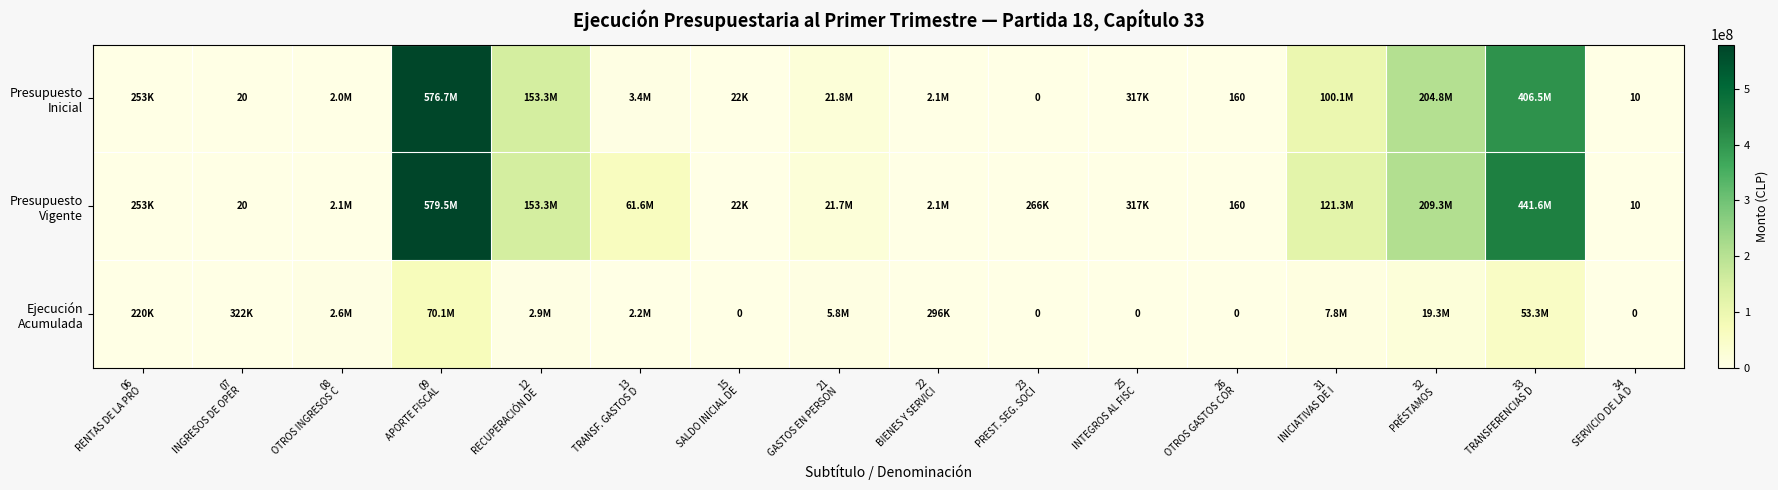

What is the difference between the highest and lowest values at 32
PRÉSTAMOS?

190044438